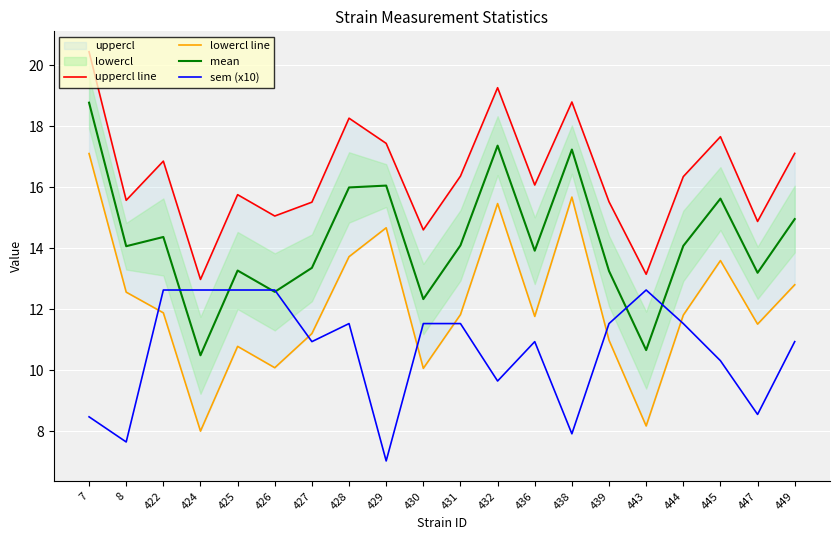

Rank the categories by mean value from lowest to highest.

424, 443, 430, 426, 447, 439, 425, 427, 436, 8, 444, 431, 422, 449, 445, 428, 429, 438, 432, 7